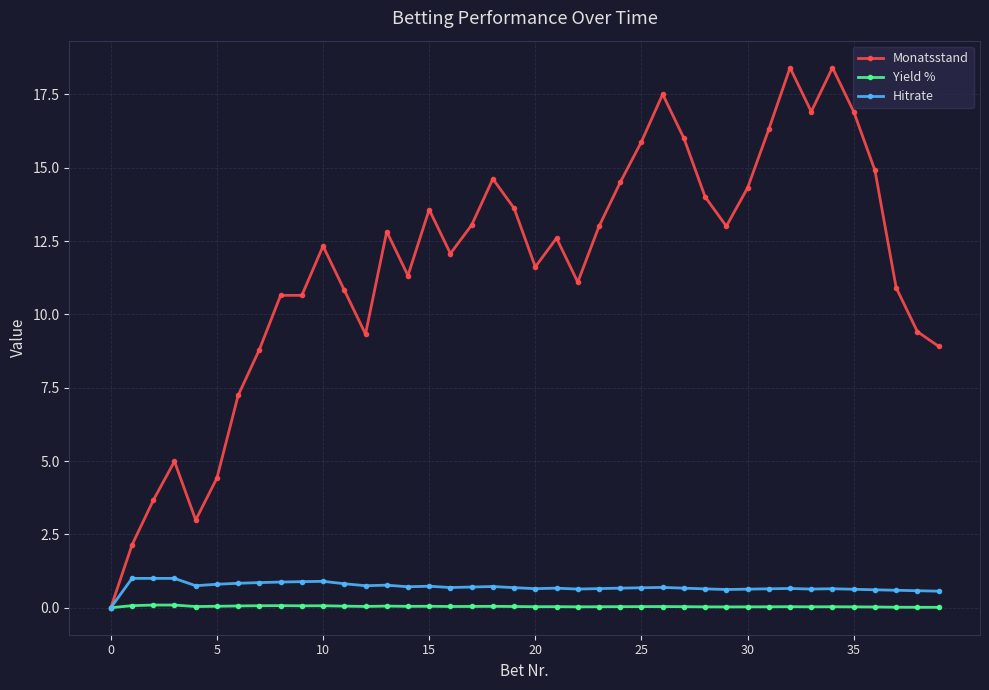

Which series has the largest total across all categories?

Monatsstand